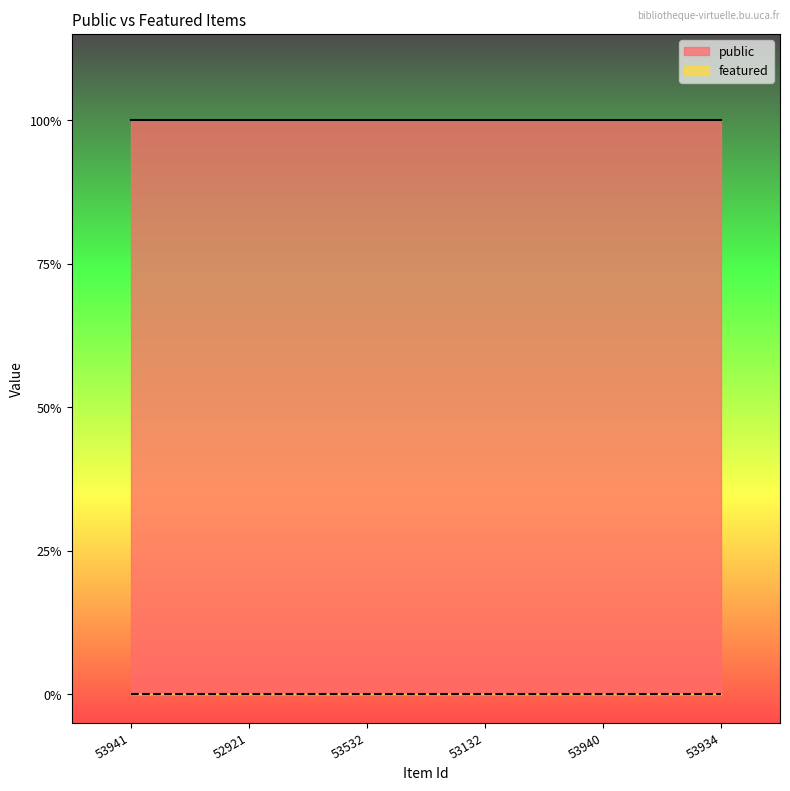

What are all the series names shown in the legend?

public, featured